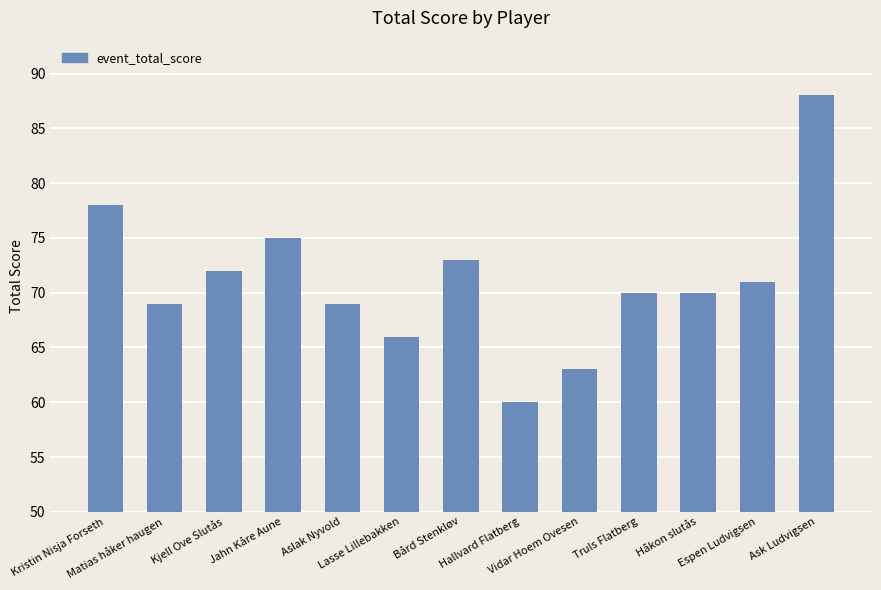

What is the label of the 9th bar from the right?

Aslak Nyvold